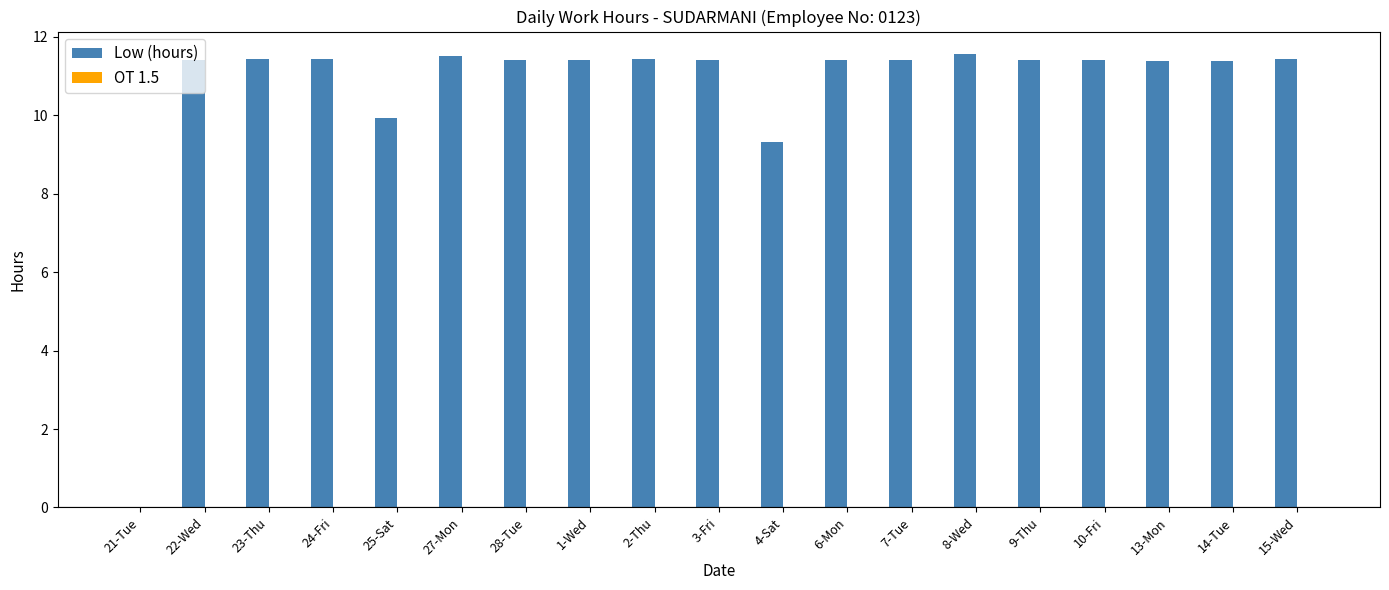

Is it true that the value at 10-Fri is 11.4?

True